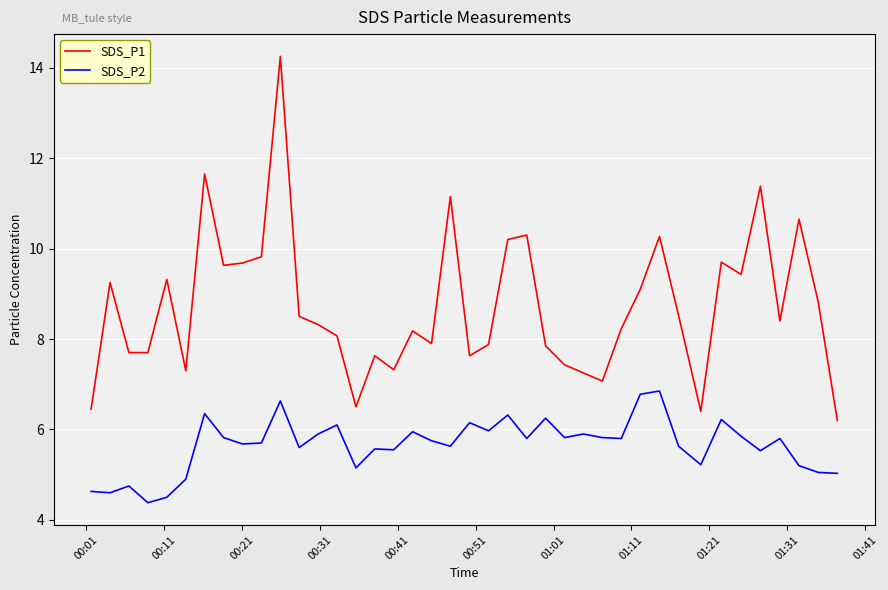

How many lines are shown in the chart?

2